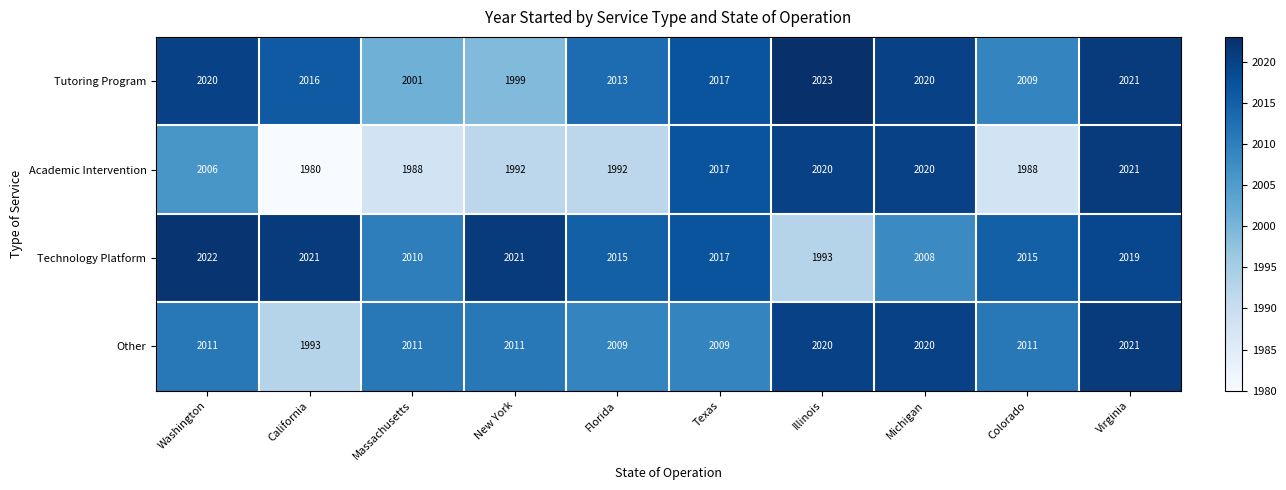

Which series changed the most between Texas and Michigan?

Other